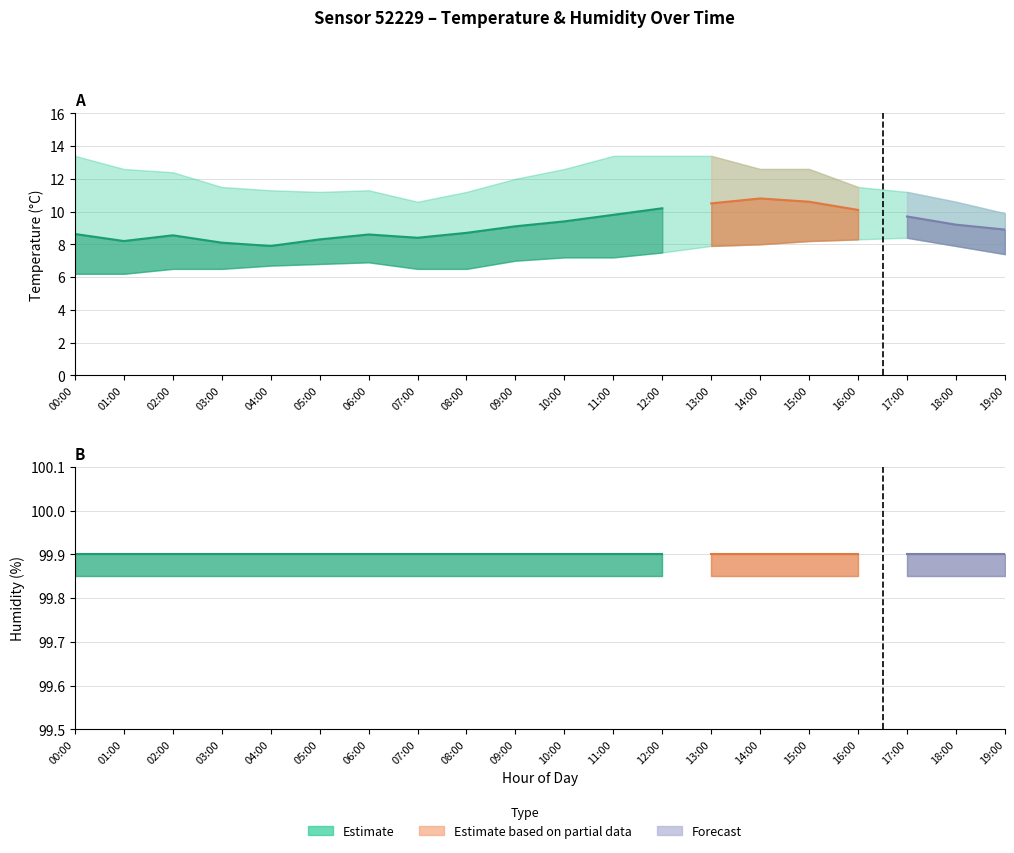

List the labels in order of humidity_upper value, smallest first.

00:00, 01:00, 02:00, 03:00, 04:00, 05:00, 06:00, 07:00, 08:00, 09:00, 10:00, 11:00, 12:00, 13:00, 14:00, 15:00, 16:00, 17:00, 18:00, 19:00